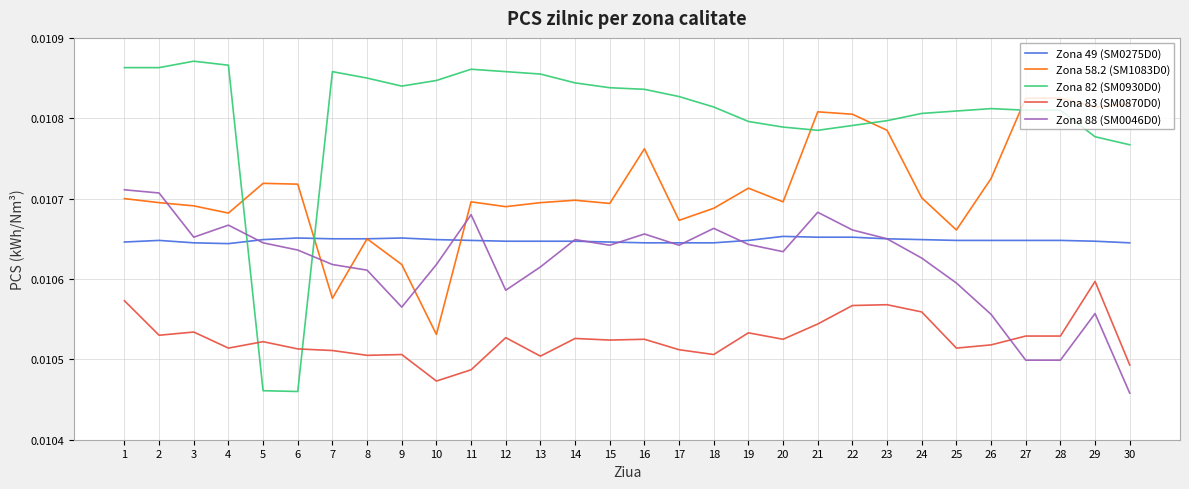

At how many categories does at least one series exceed 0?

30